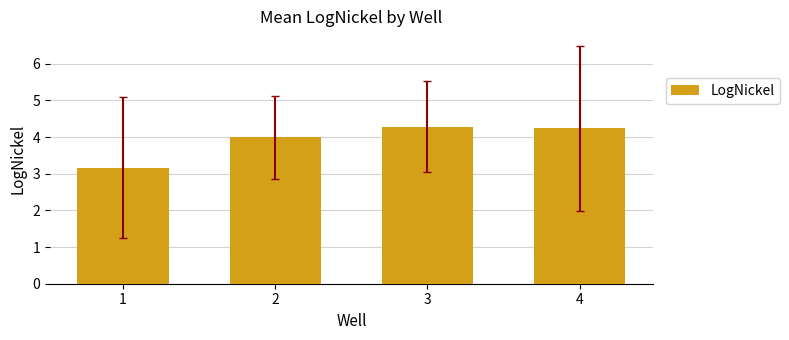

Read the value at 4.

4.2